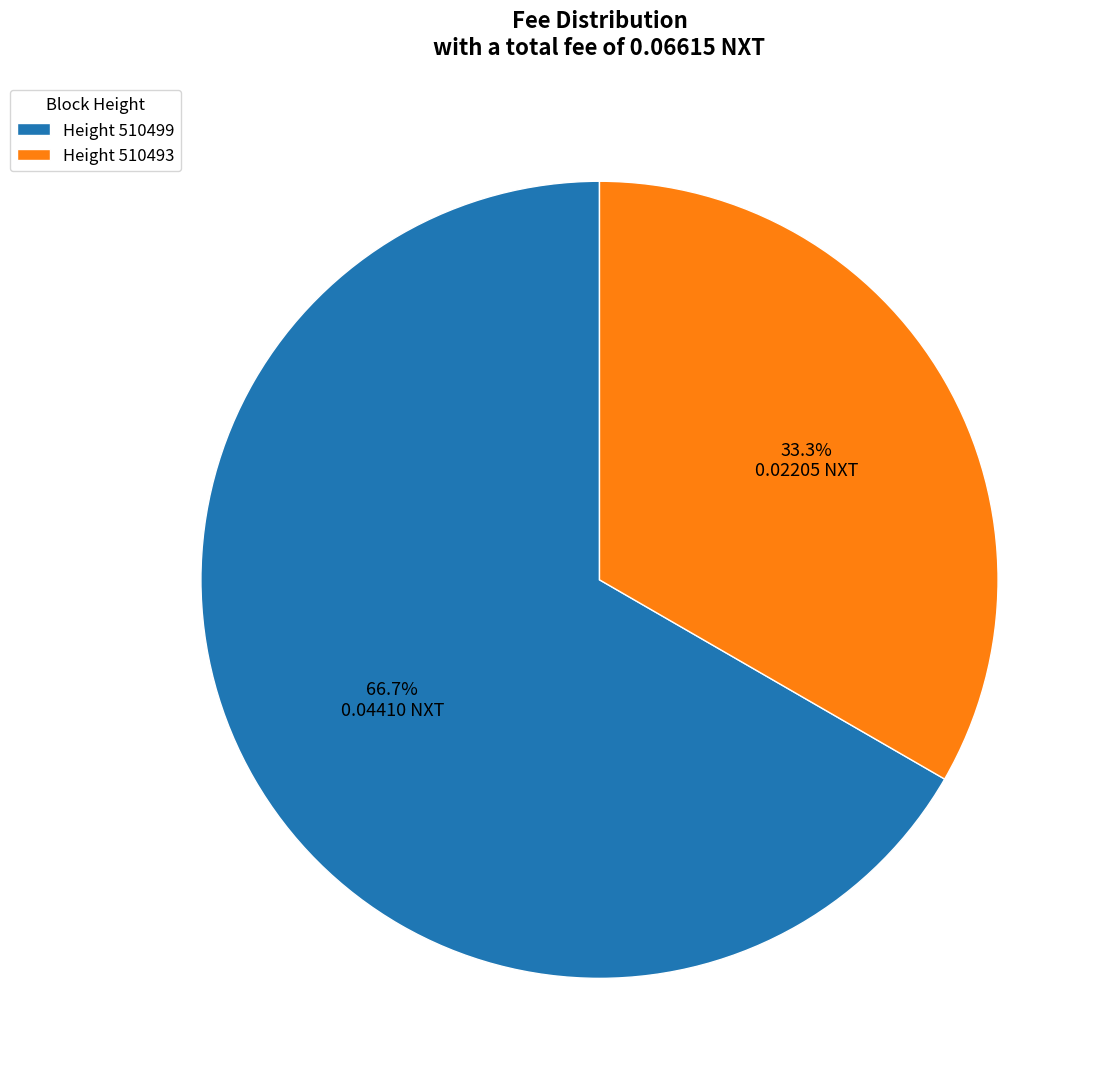

What is the largest slice in the pie chart?

Height 510499